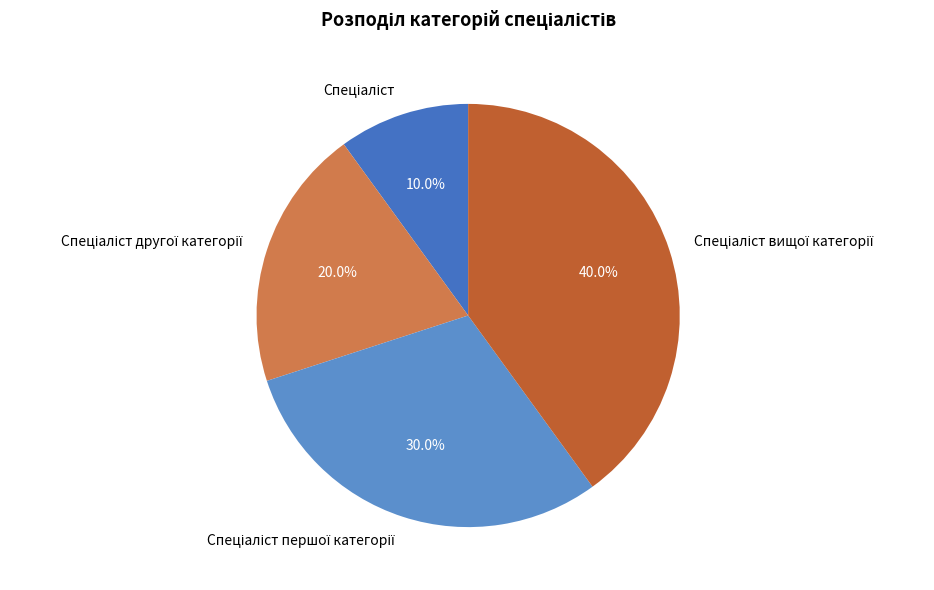

Count the number of slices in the pie.

4